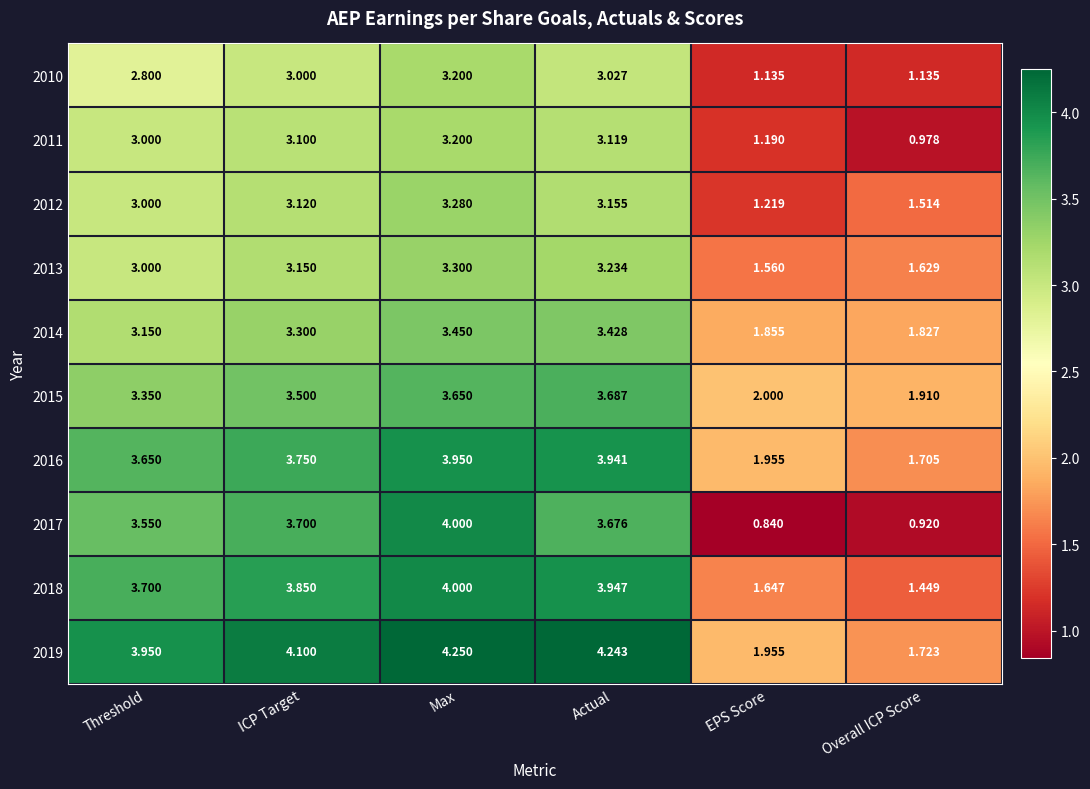

Which label corresponds to the largest value in the chart?

Max